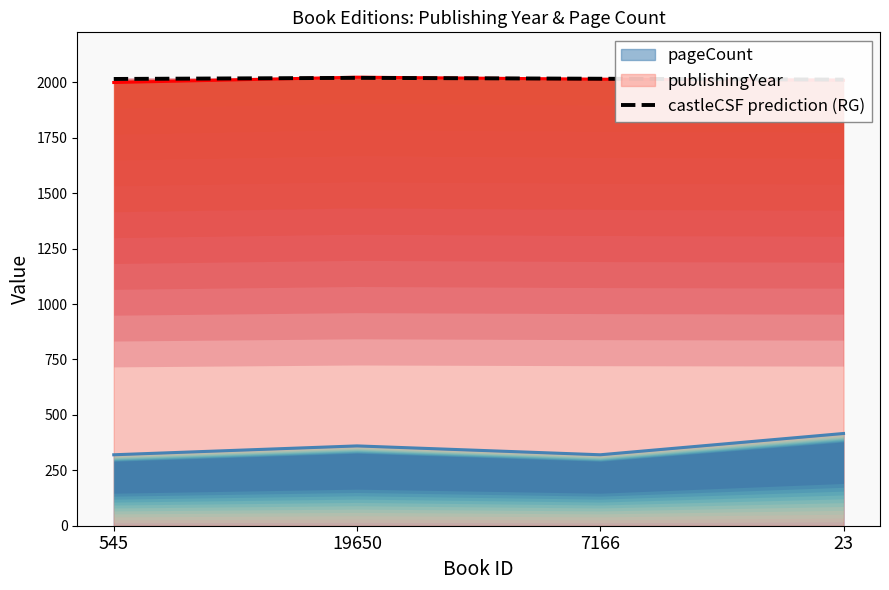

The value at 7166 is 2016. True or false?

True